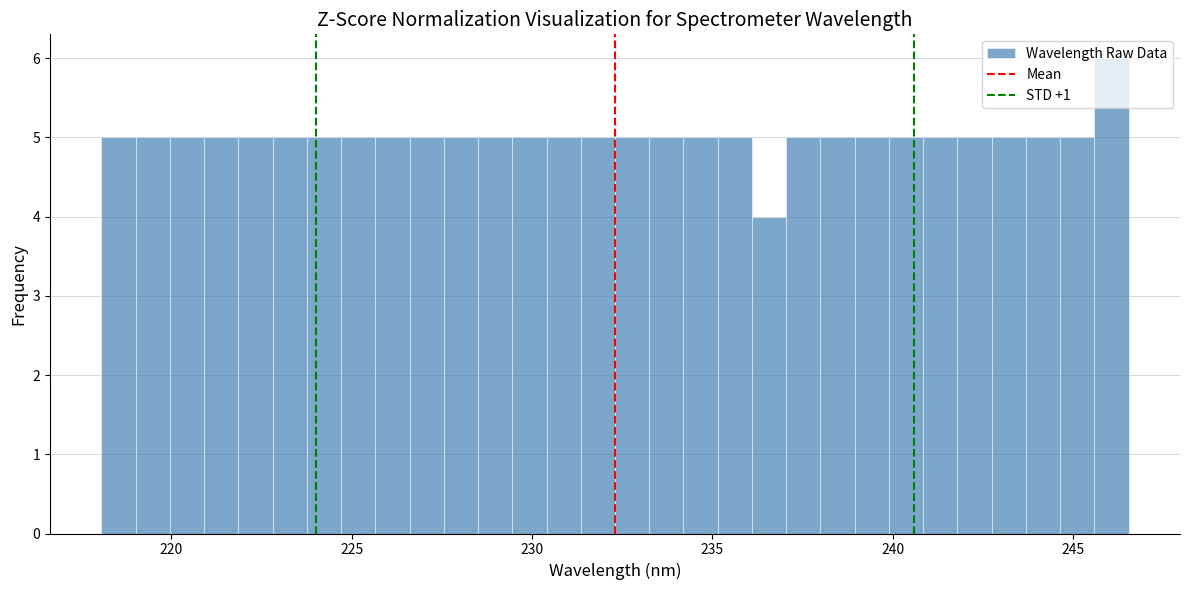

Read against the x-axis, roughly where is the centre of the tallest bar?

246.0